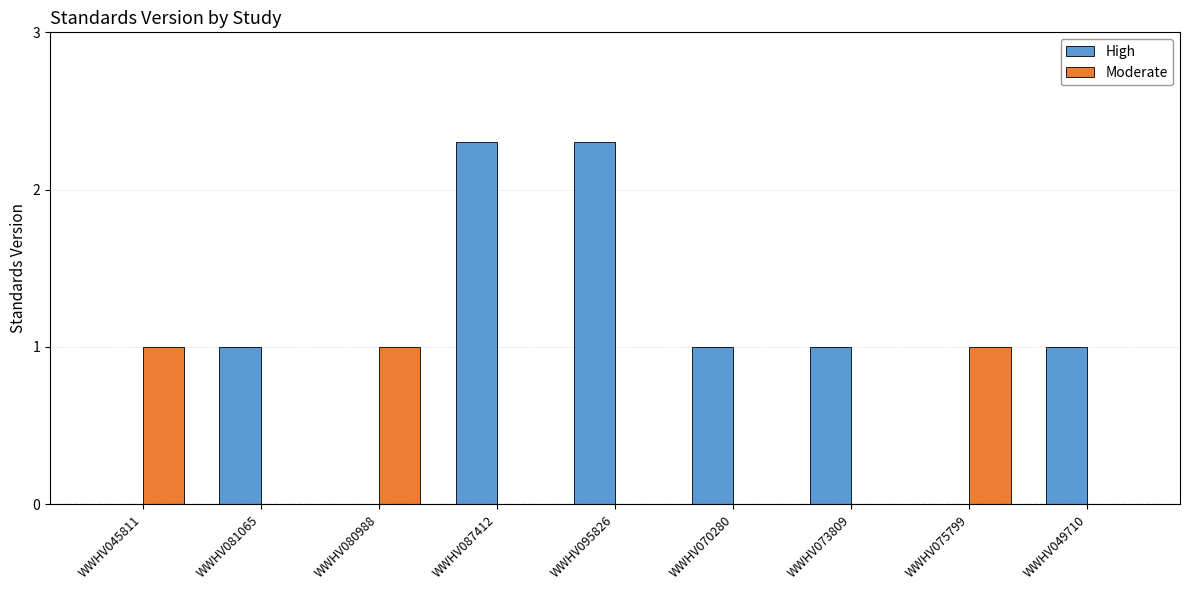

Reading left to right, extract all data points from this chart.

High: WWHV045811=0.0	WWHV081065=1.0	WWHV080988=0.0	WWHV087412=2.3	WWHV095826=2.3	WWHV070280=1.0	WWHV073809=1.0	WWHV075799=0.0	WWHV049710=1.0
Moderate: WWHV045811=1.0	WWHV081065=0.0	WWHV080988=1.0	WWHV087412=0.0	WWHV095826=0.0	WWHV070280=0.0	WWHV073809=0.0	WWHV075799=1.0	WWHV049710=0.0